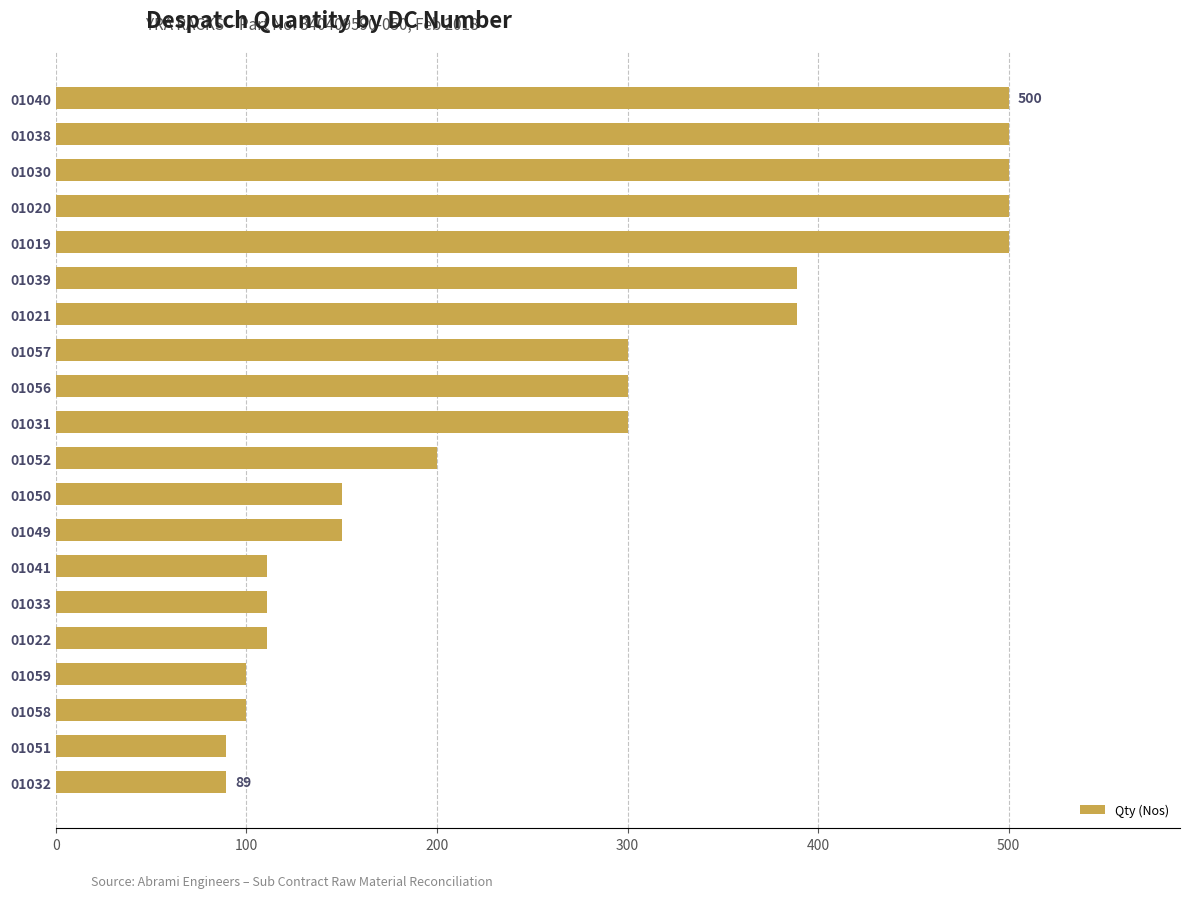

What is the label of the 5th bar from the bottom?

01022